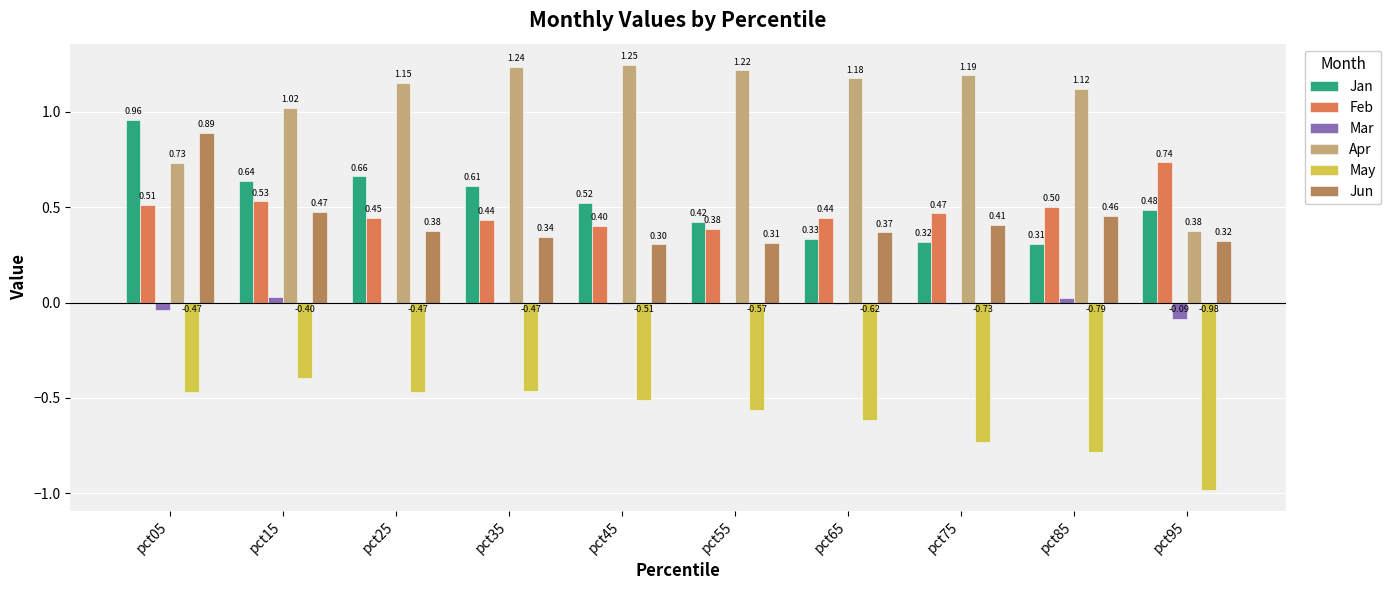

Are the bars grouped side by side (vs. stacked)?

Yes